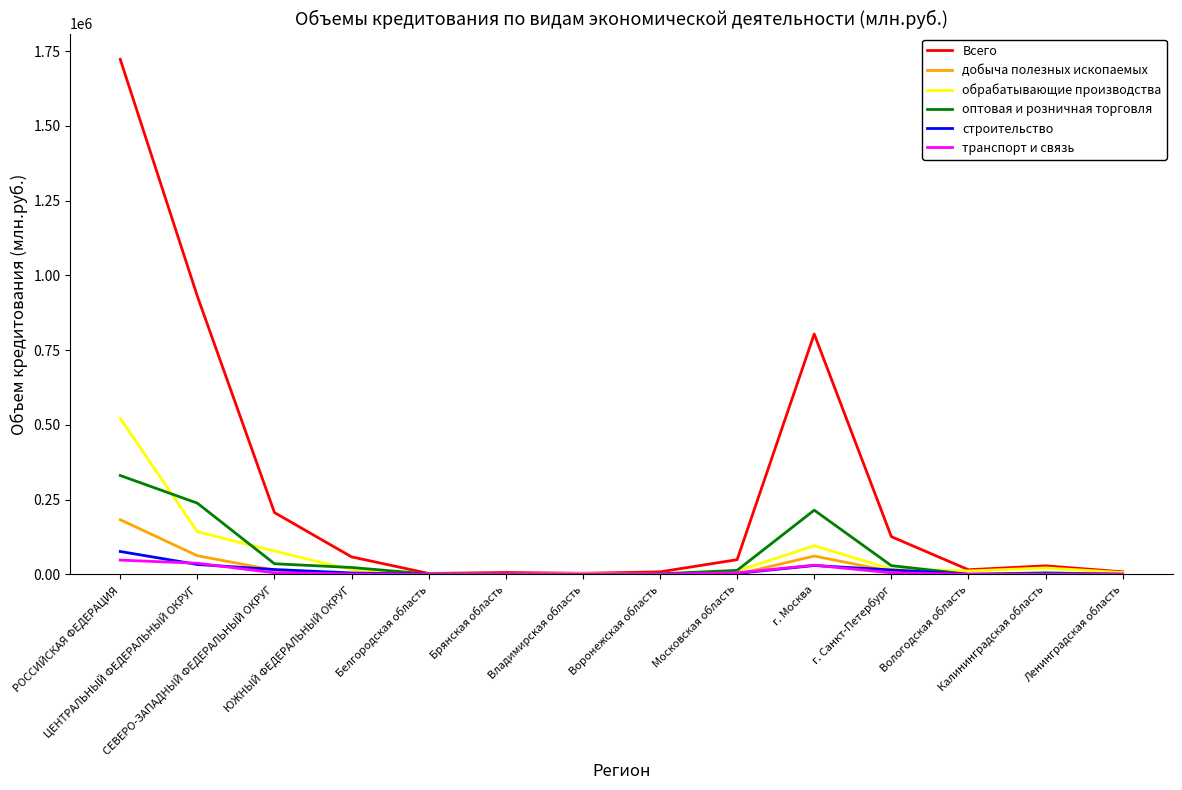

What is the sum of the обрабатывающие производства values at СЕВЕРО-ЗАПАДНЫЙ ФЕДЕРАЛЬНЫЙ ОКРУГ and Калининградская область?

98677